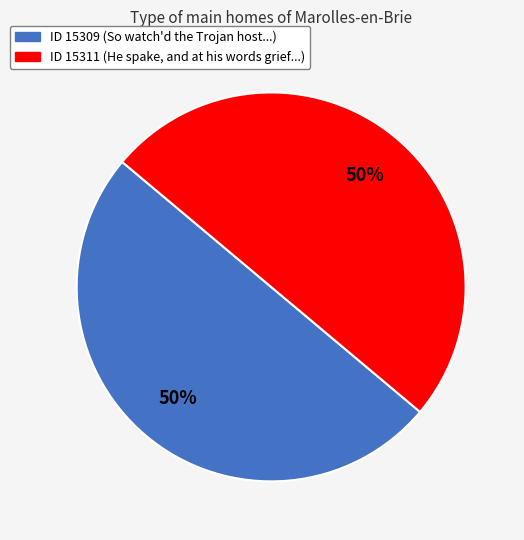

To the nearest percent, what is the average slice percentage?

50%